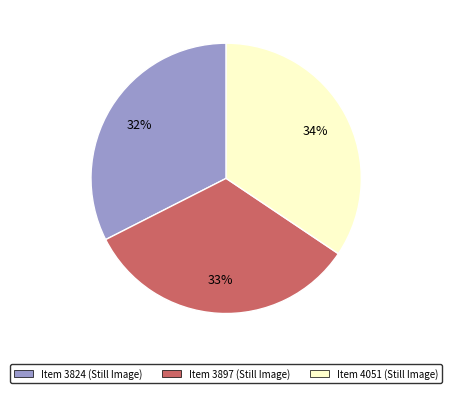

Rank the categories by value from lowest to highest.

Item 3824 (Still Image), Item 3897 (Still Image), Item 4051 (Still Image)